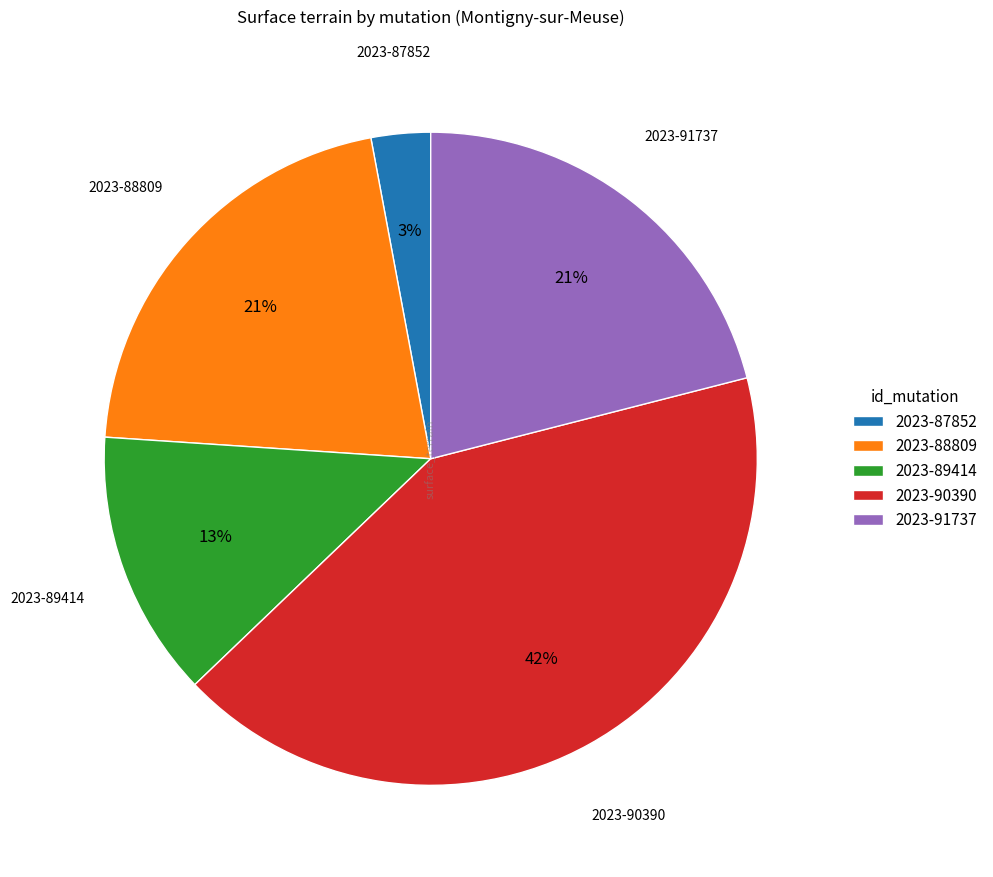

Which slice is the largest?

2023-90390